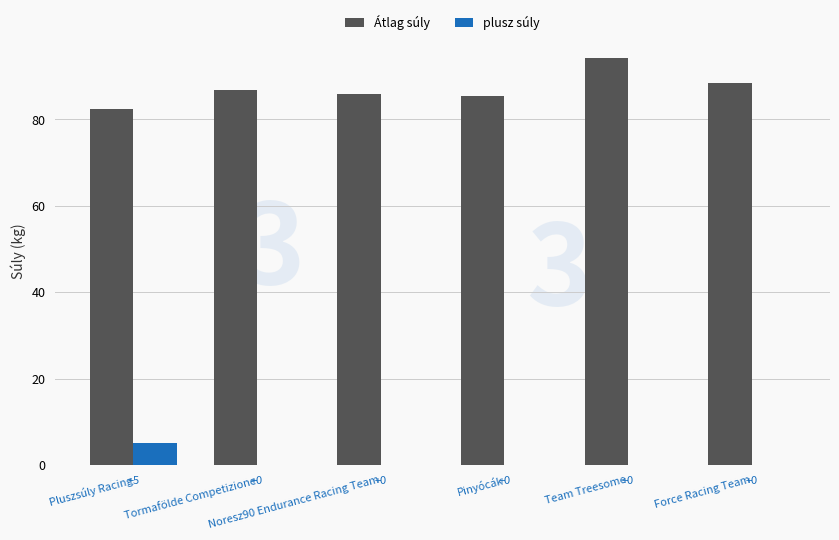

Count the number of data series in this chart.

2